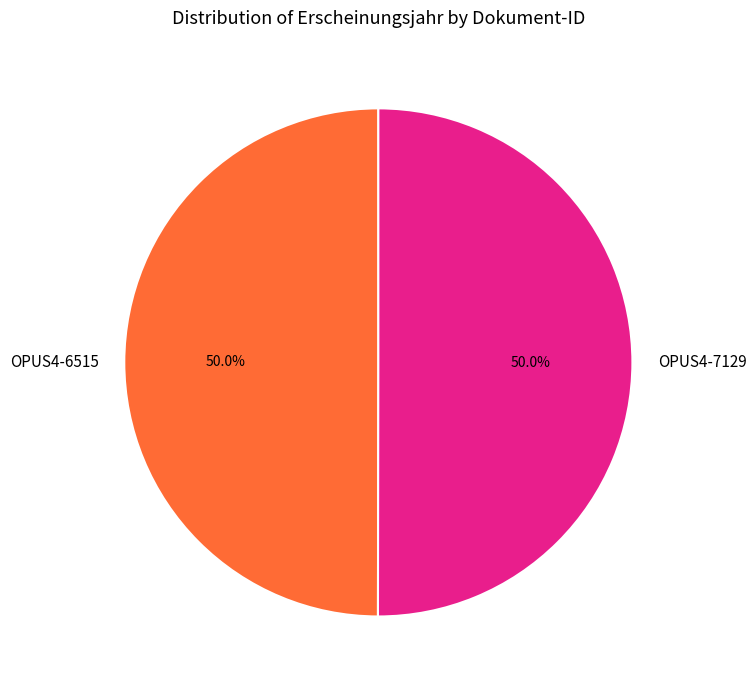

To the nearest percent, what is the combined percentage of OPUS4-6515 and OPUS4-7129?

100%